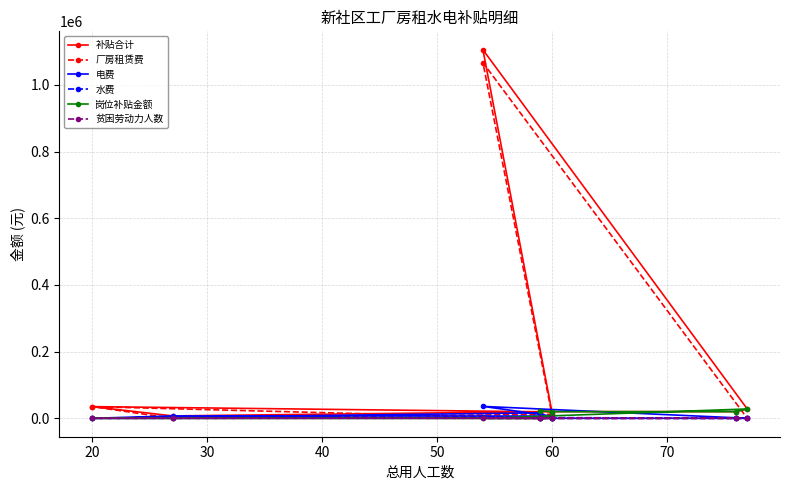

How many lines are shown in the chart?

6